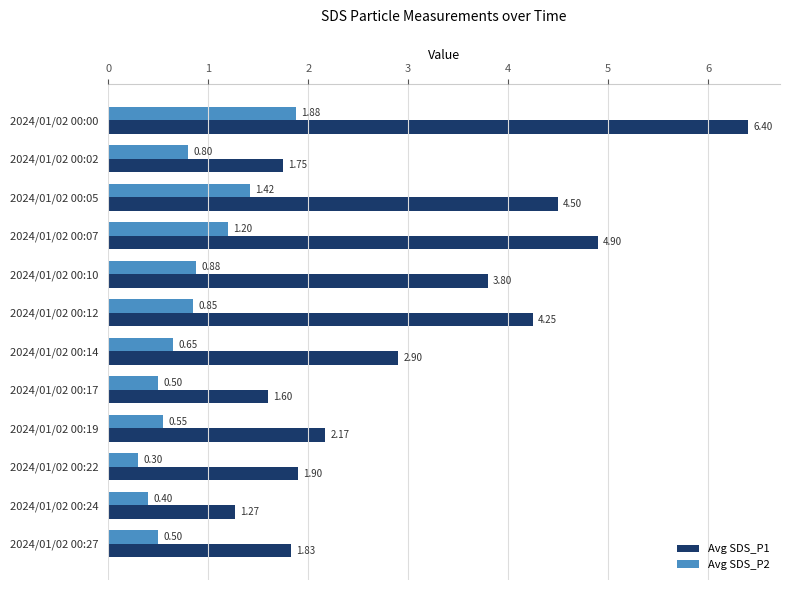

Which series changed the most between 2024/01/02 00:00 and 2024/01/02 00:14?

Avg SDS_P1